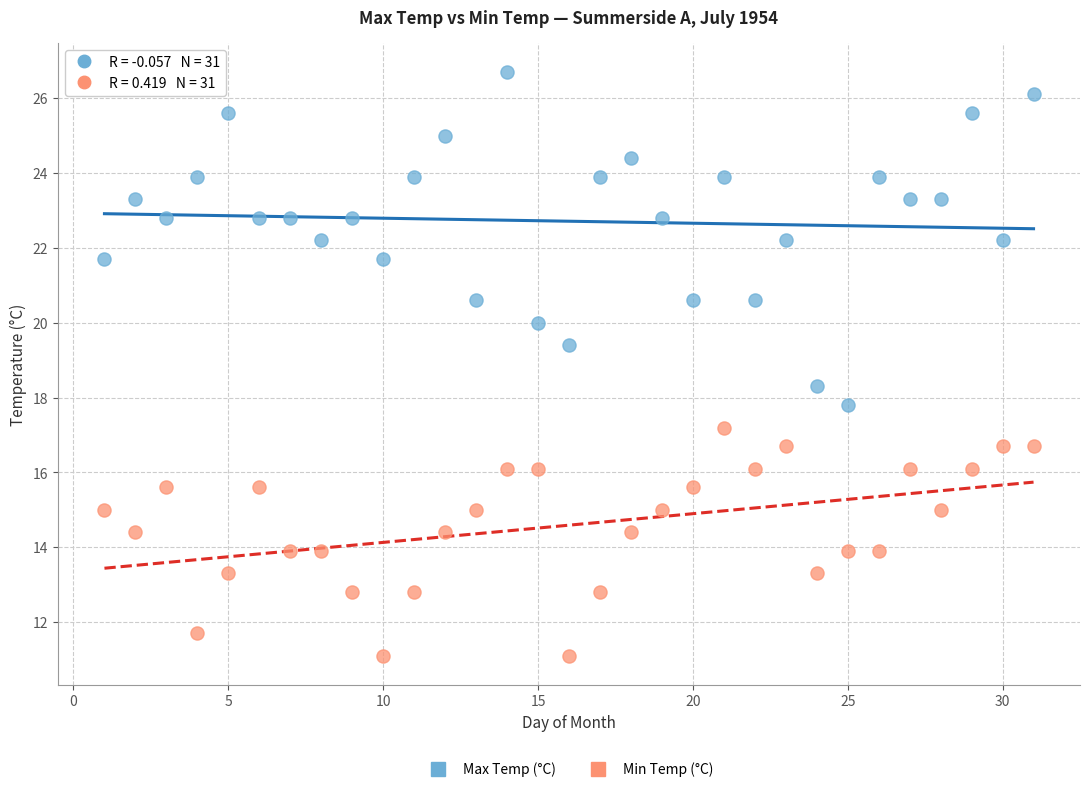

Across all data points, what is the range of X values (max minus min)?

30.0